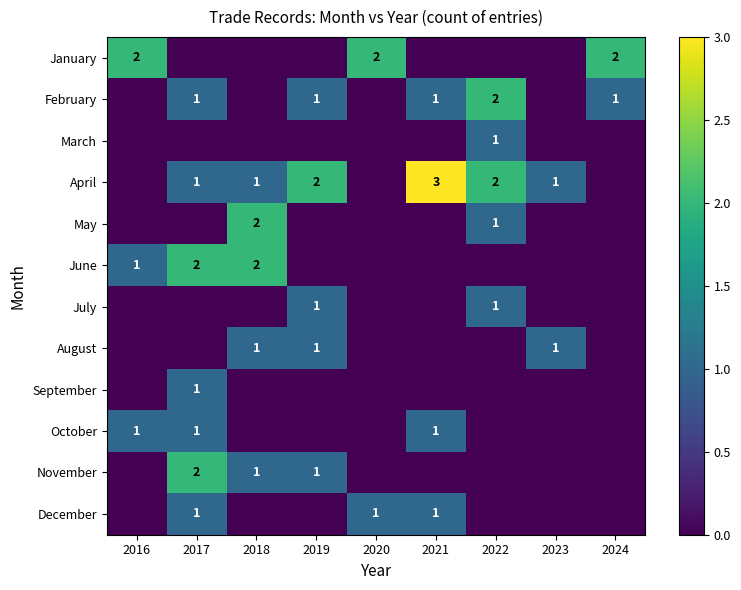

At which category is the sum across all series the highest?

2017